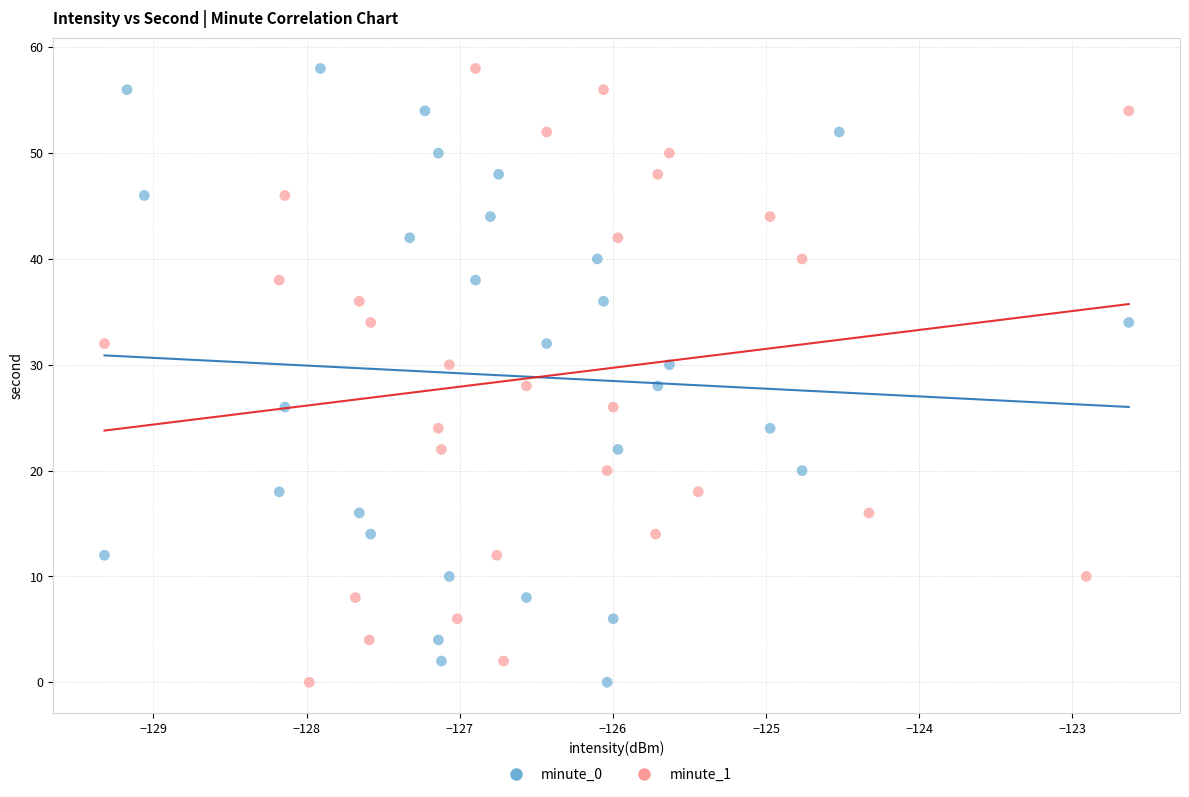

What are all the series names shown in the legend?

minute_0, minute_1